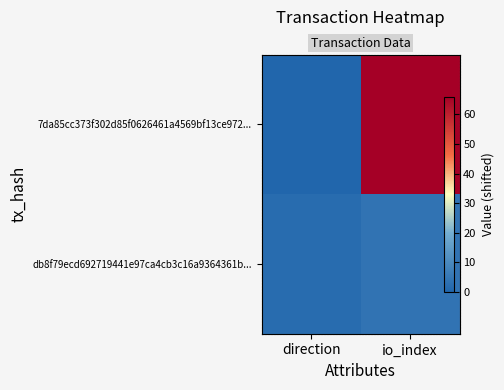

Is it true that 7da85cc373f302d85f0626461a4569bf13ce972... equals 66 at io_index?

True